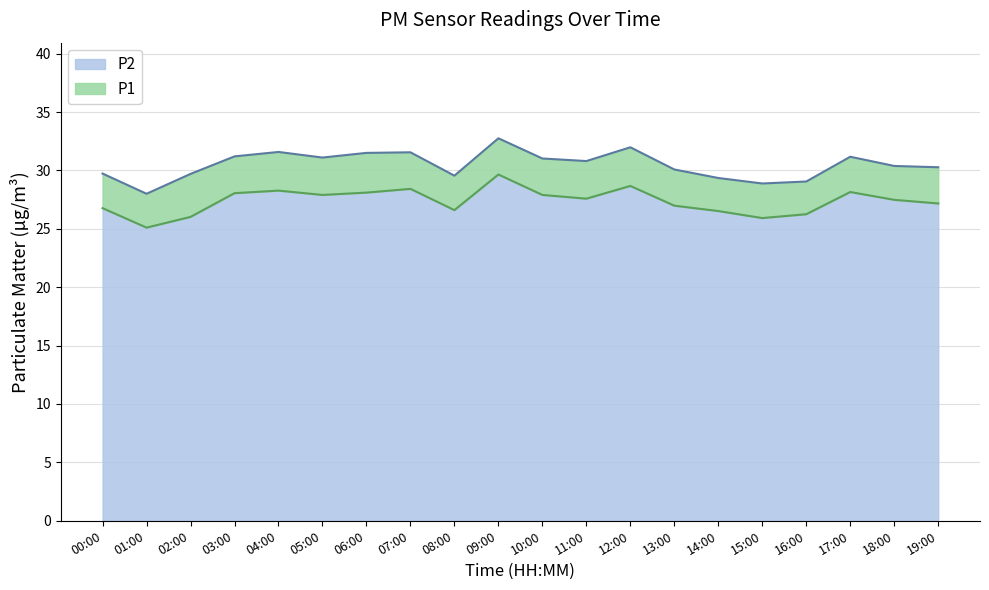

The value of P2 at 05:00 is 15.6. True or false?

False